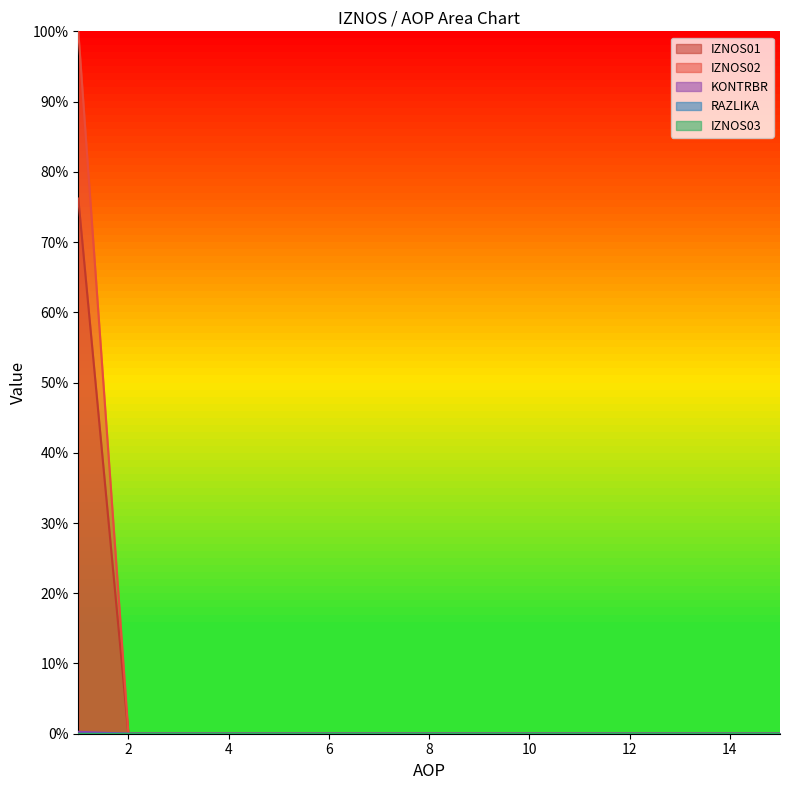

What is the difference between the maximum and minimum values in the IZNOS01 series?

0.8